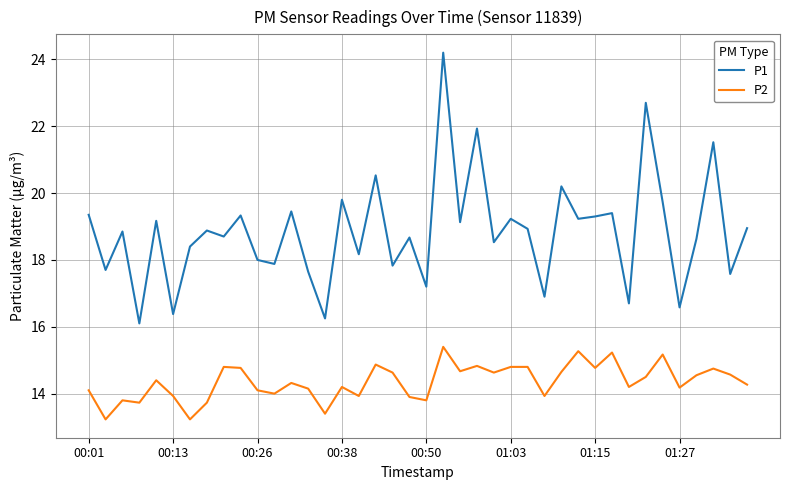

What is the lowest value of the P1 series?

16.1